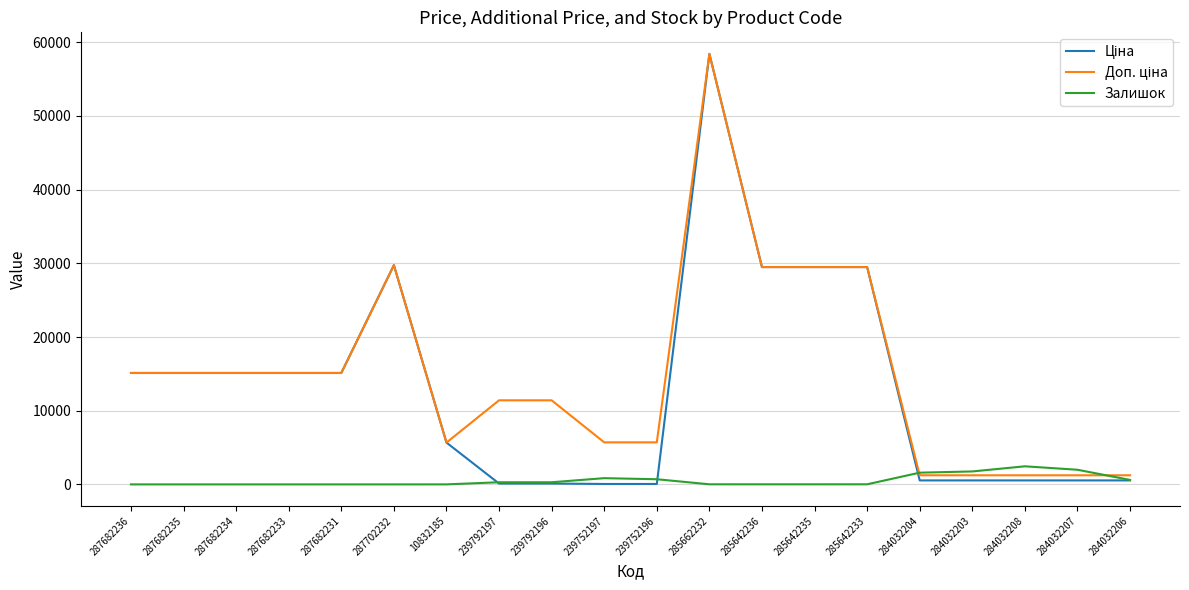

Which label corresponds to the largest value in the chart?

285662232